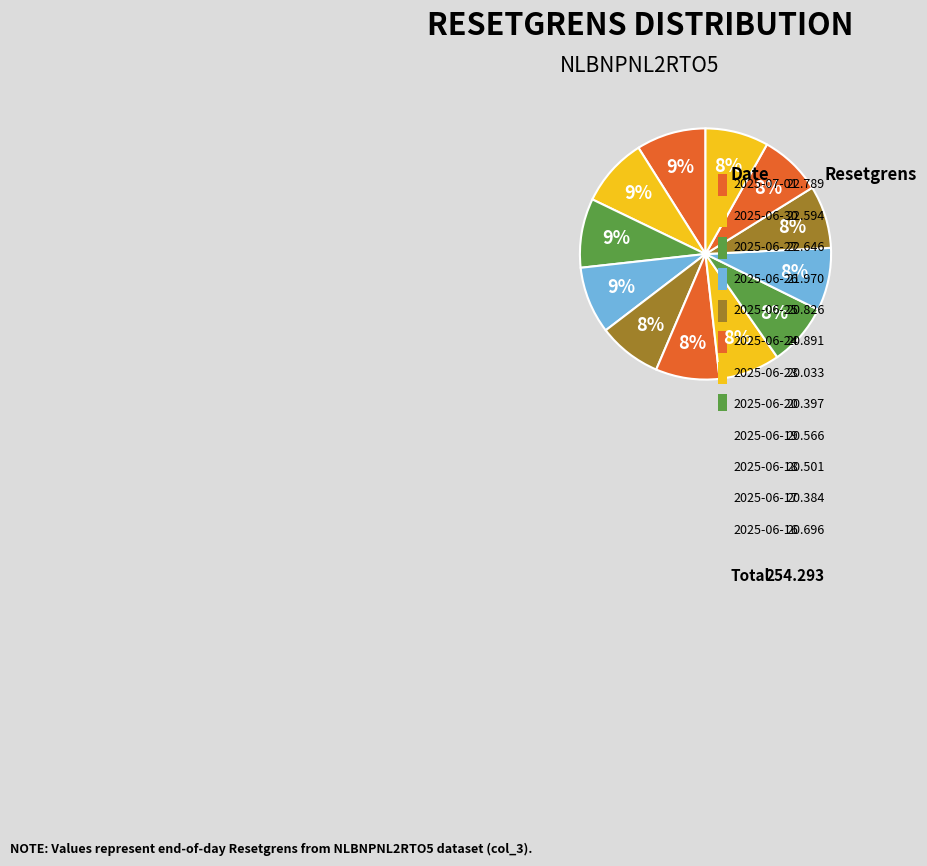

What percentage do 2025-06-23 and 2025-06-17 together represent?

15.9%